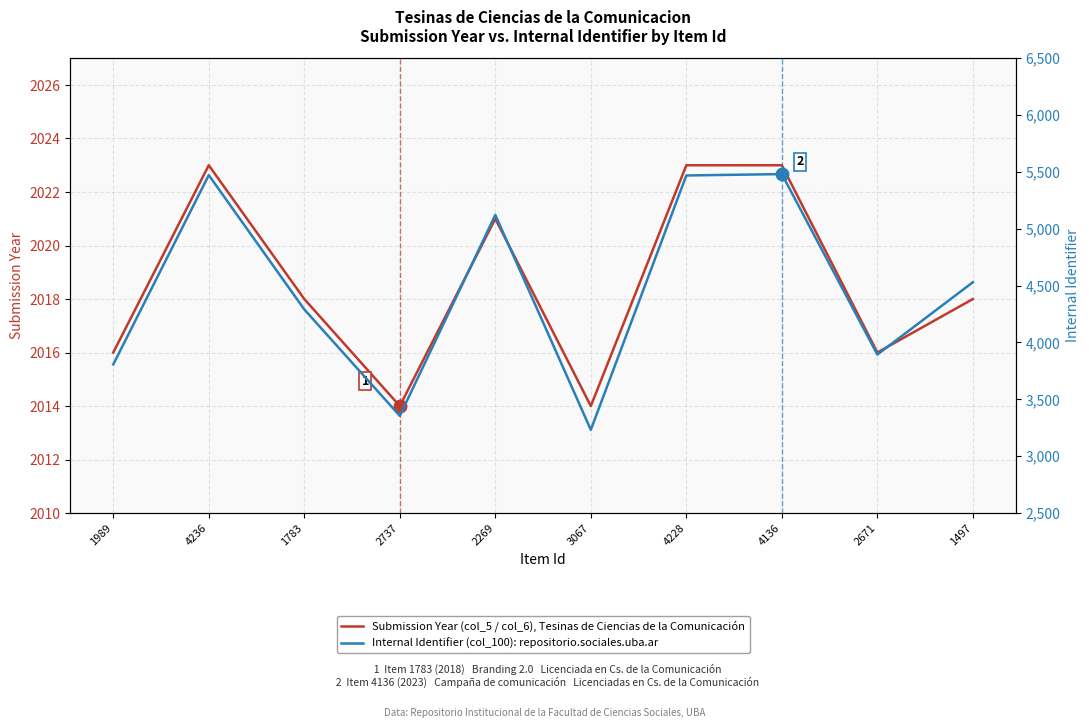

Which category has the highest value in the Submission Year (col_5/col_6) series?

4236